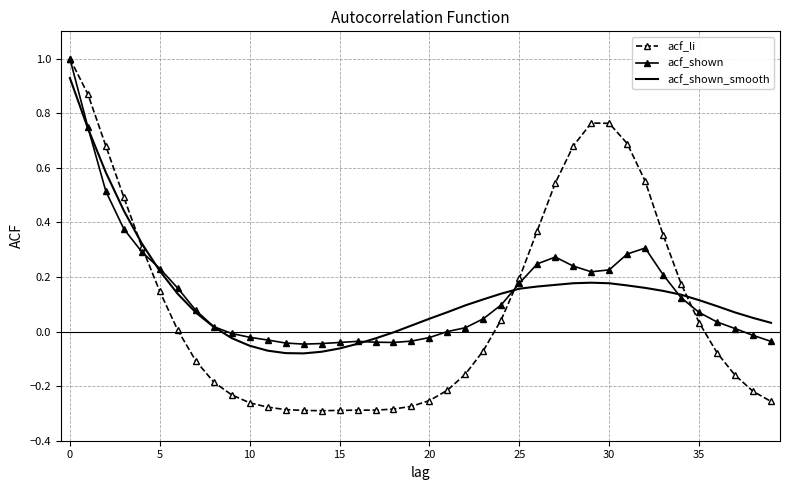

What is the greatest value displayed?

1.0